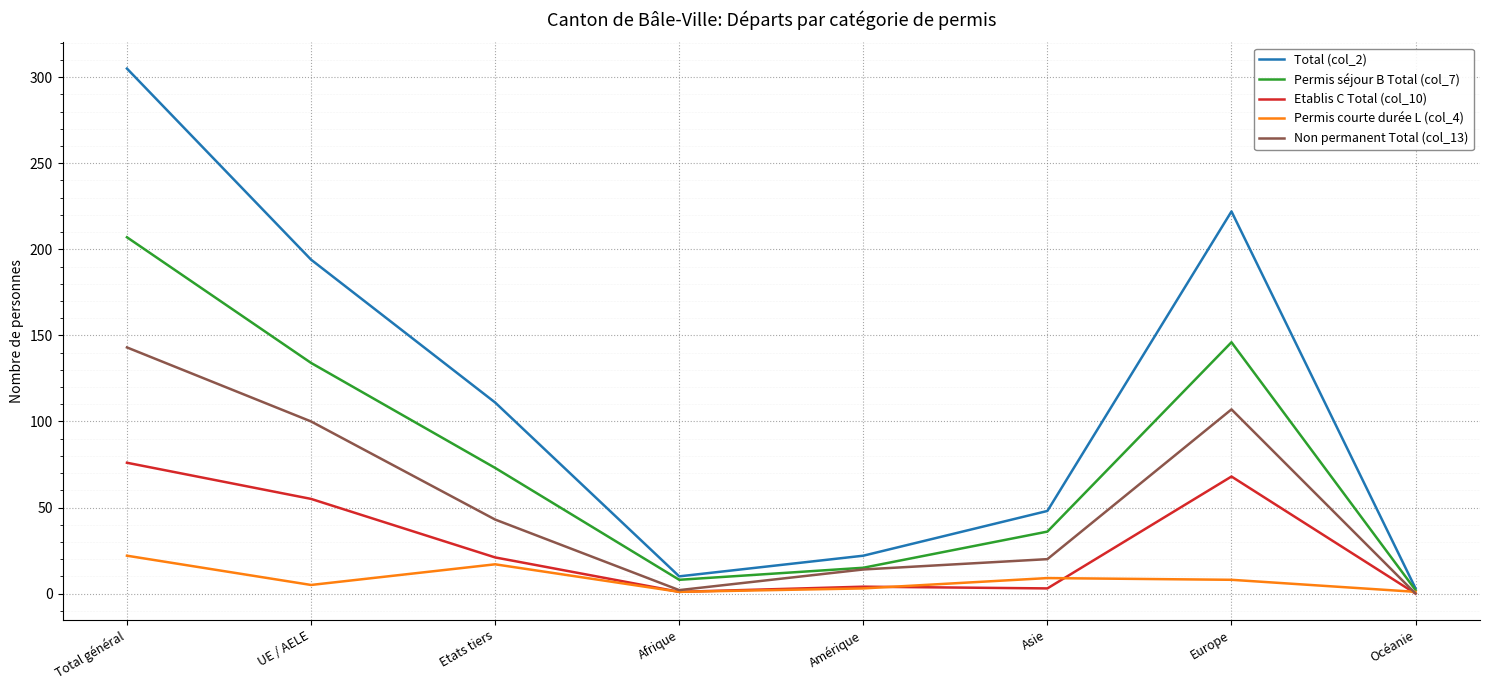

The value of Permis séjour B Total (col_7) at Europe is 234. True or false?

False